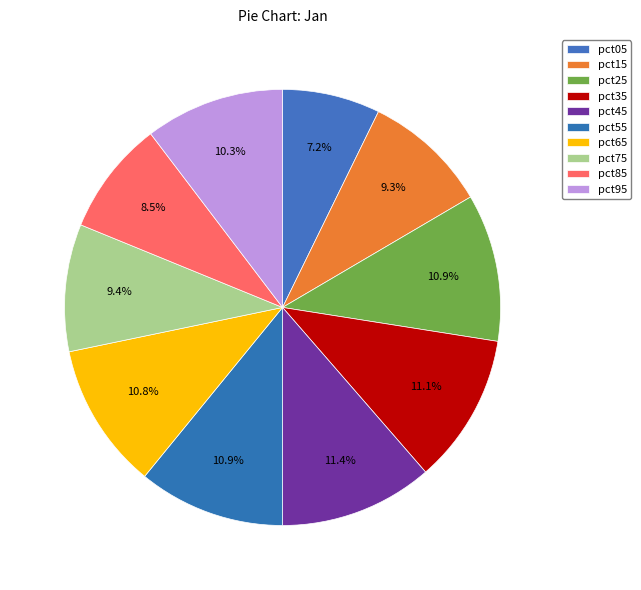

What is the change in value from pct55 to pct75?

-0.1